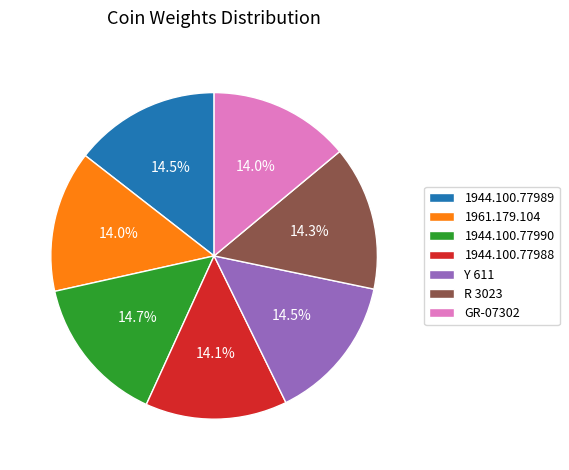

Is 1944.100.77988 the majority of the pie?

No